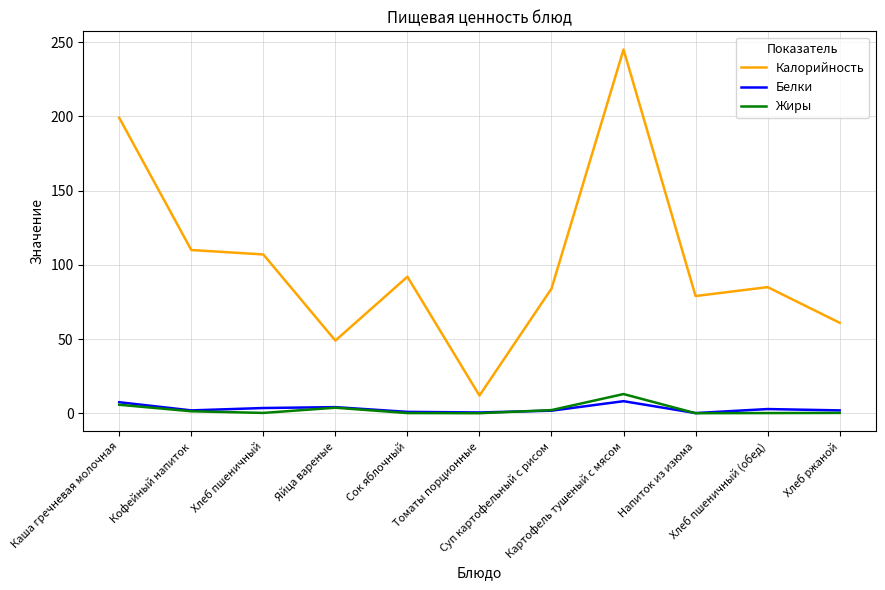

True or false: Калорийность has a value of 171.9 at Хлеб пшеничный.

False